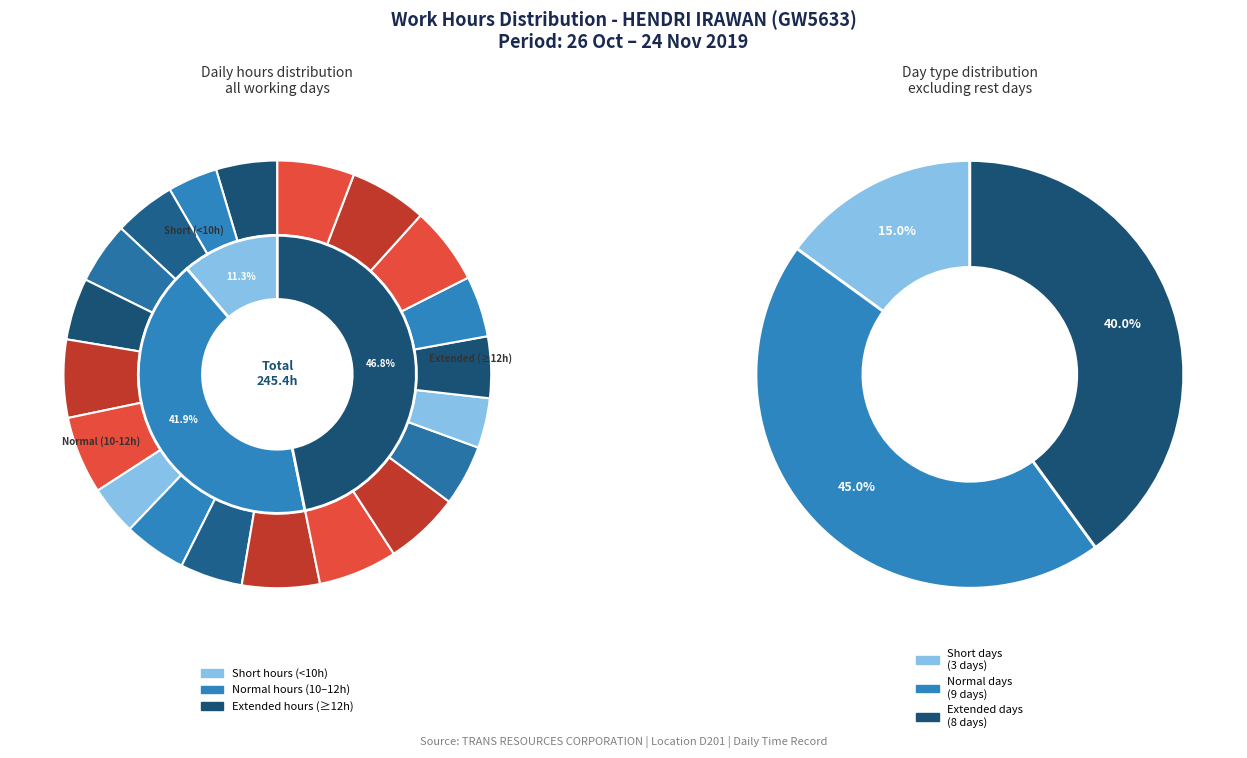

How many slices are in this pie chart?

20